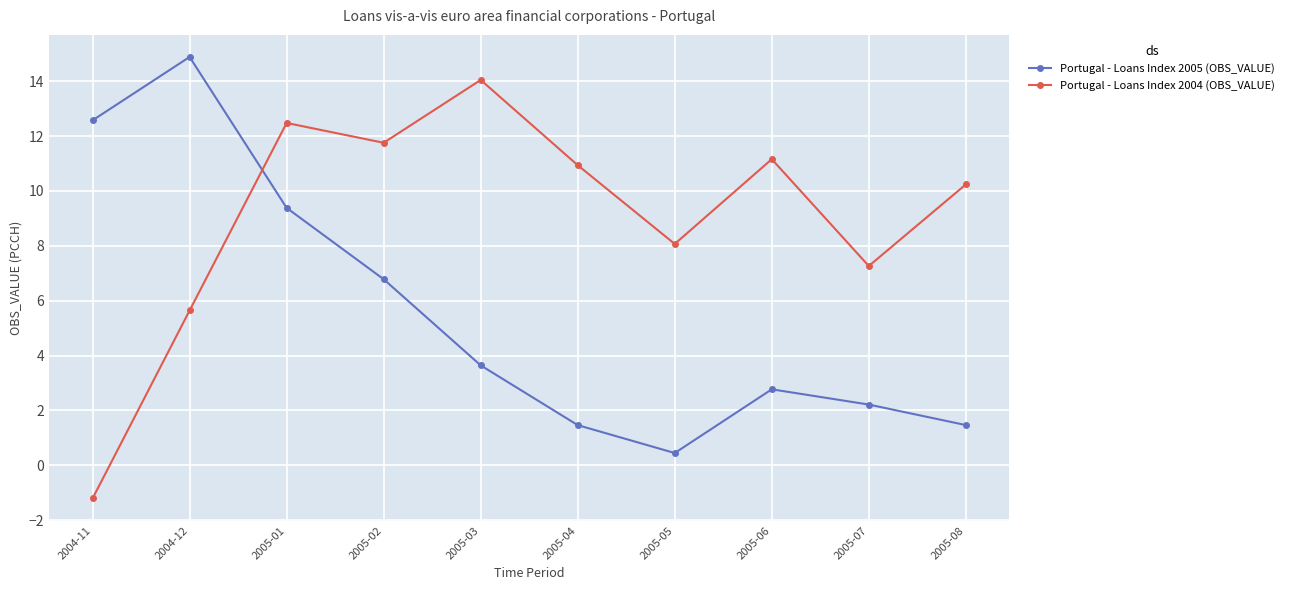

How many values in Portugal - Loans Index 2004 (OBS_VALUE) are below zero?

1